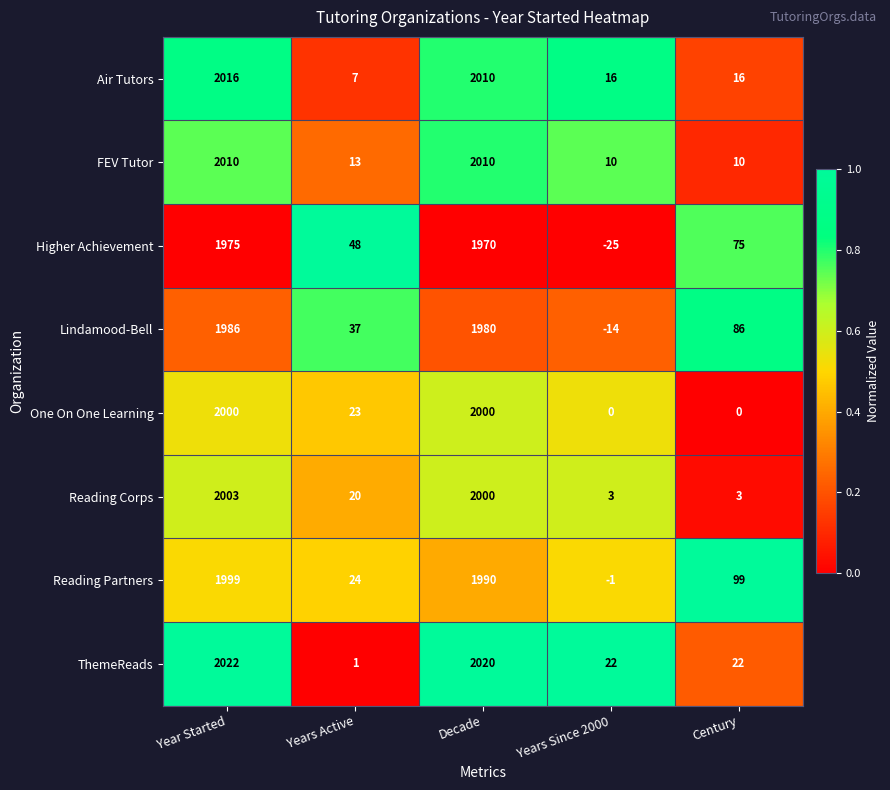

At which label does Air Tutors reach its minimum?

Years Active